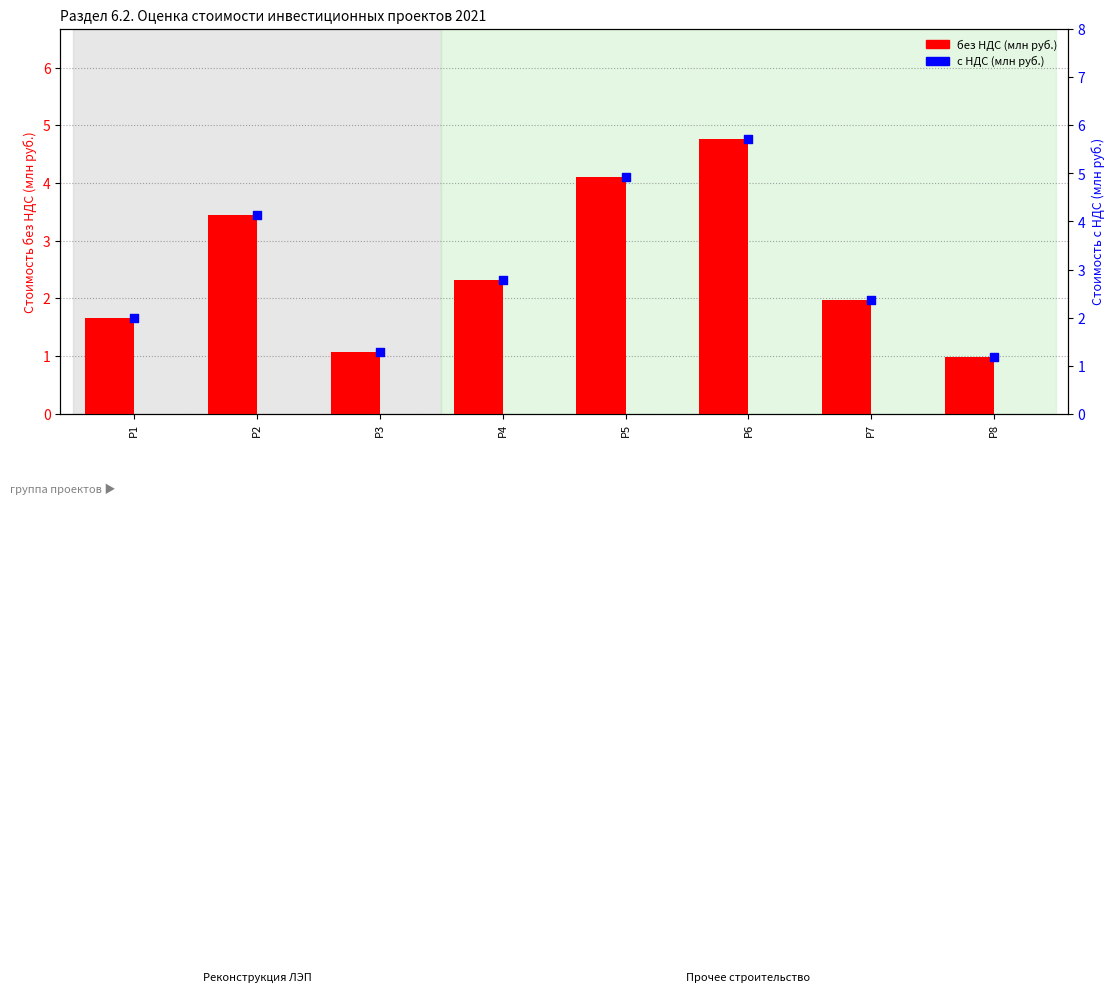

Is the value of без НДС (млн руб.) at Р5 greater than the value of с НДС (млн руб.) at Р2?

No